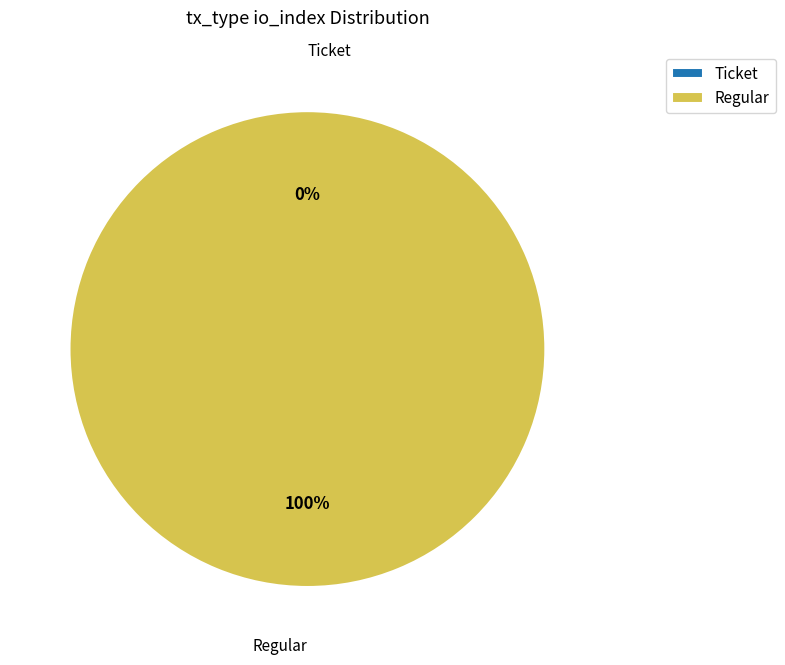

To the nearest percent, what portion does Regular (io_index=11) represent?

100%